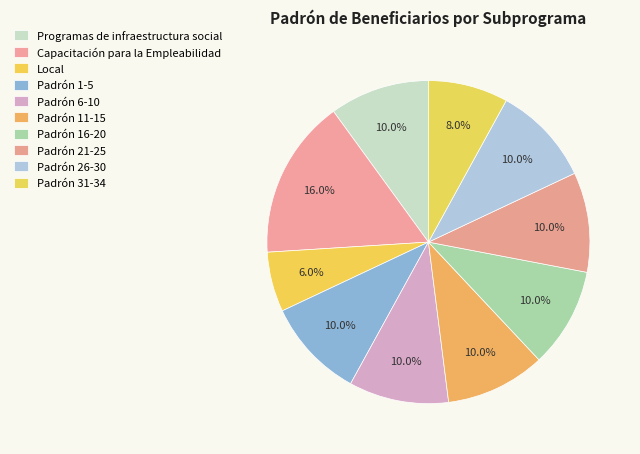

What is the ratio of the value at Local to the value at Padrón 11-15?

0.6